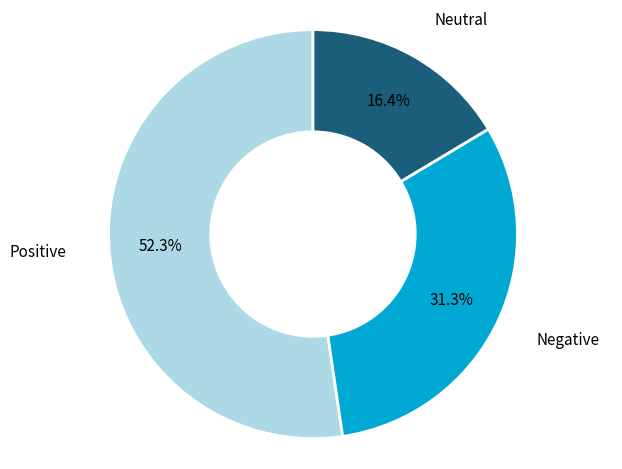

What percentage do Positive and Negative together represent?

83.6%